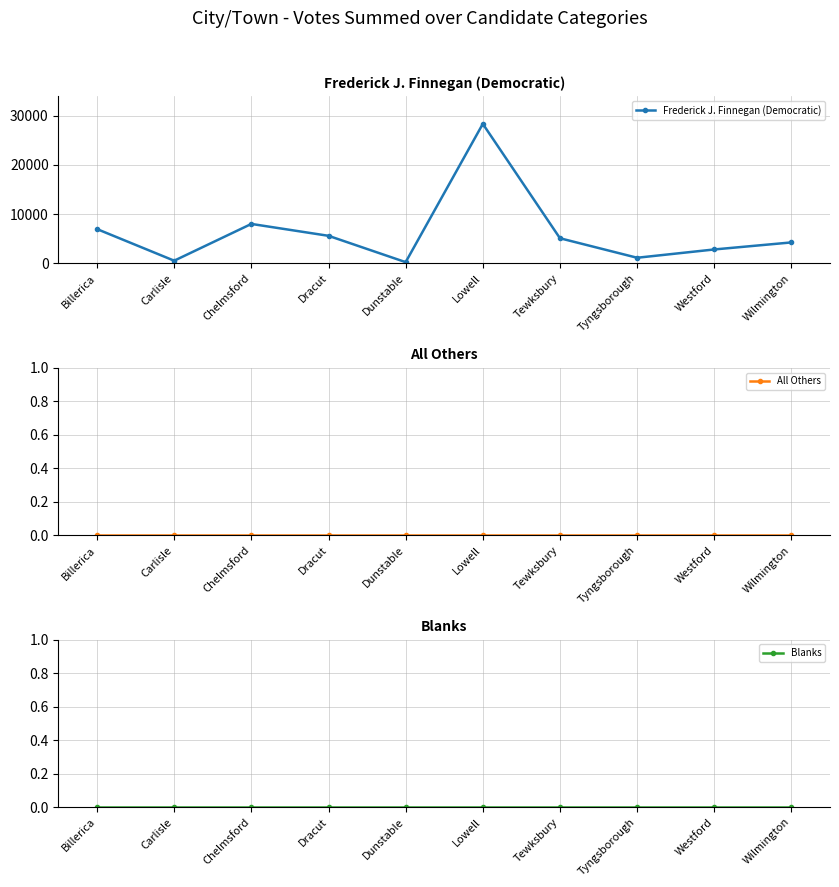

How many data points does each series have?

10